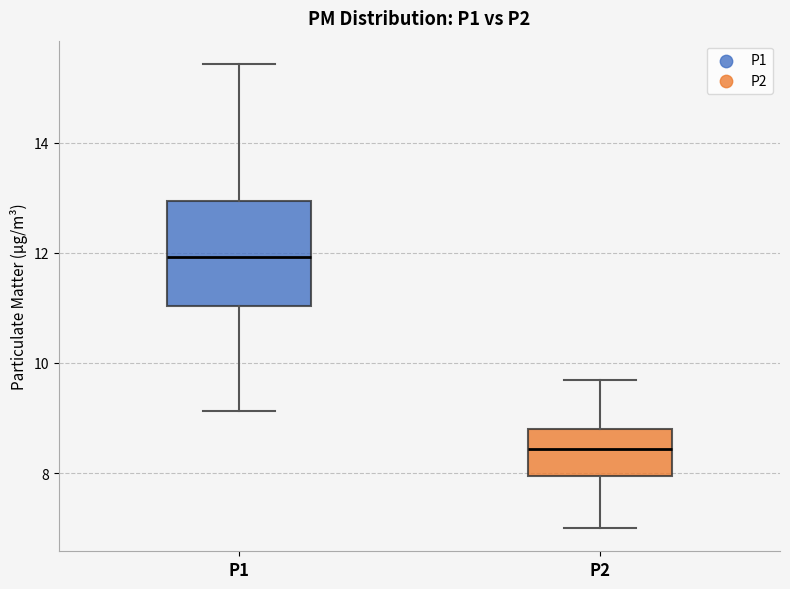

Reading left to right, transcribe this box plot: for each box, give where its median line is, the range the box spans, and where its two whiskers end, as read against the y-axis. The values are not printed on the chart, so give them approximately, as read against the axis.

P1: median 12.0, box 11.0 to 13.0, whiskers 9.2 to 15.4
P2: median 8.4, box 8.0 to 8.8, whiskers 7.0 to 9.6